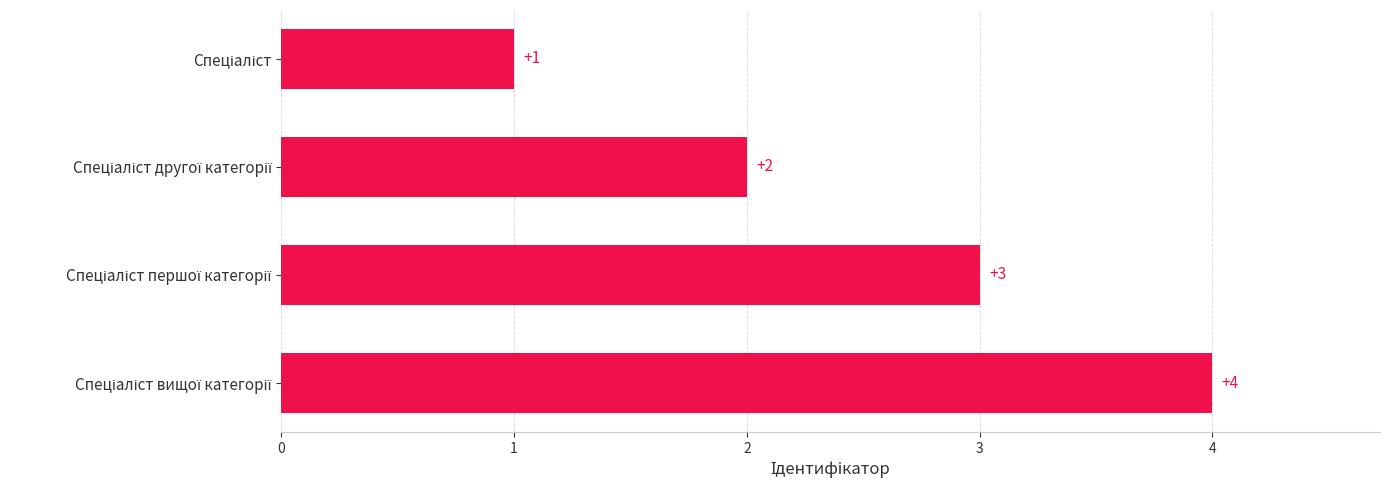

Count the values in the range 2 to 4.

3